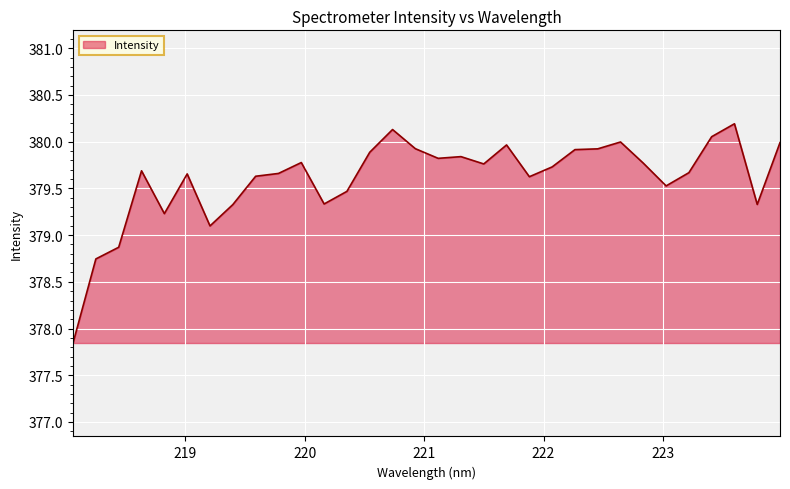

What is the difference between the maximum and minimum values?

2.3